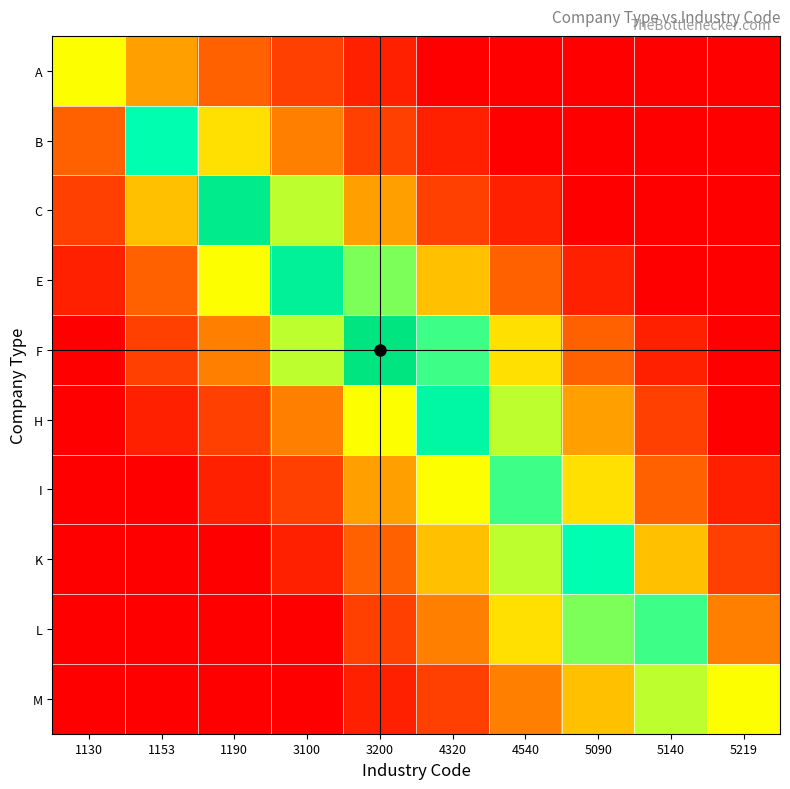

At which category is the sum across all series the highest?

3200